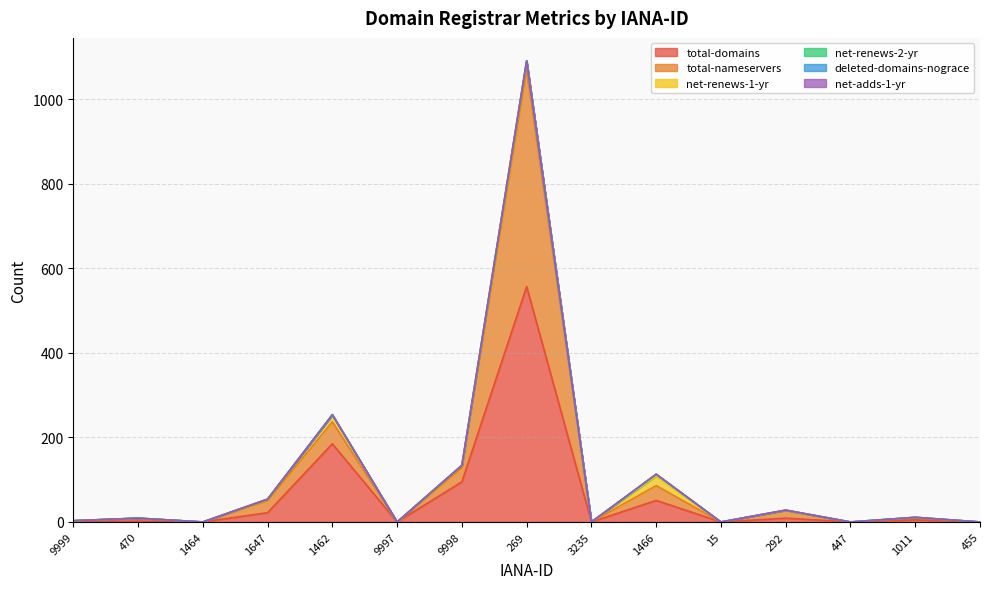

Is it true that net-renews-1-yr equals -10 at 447?

False